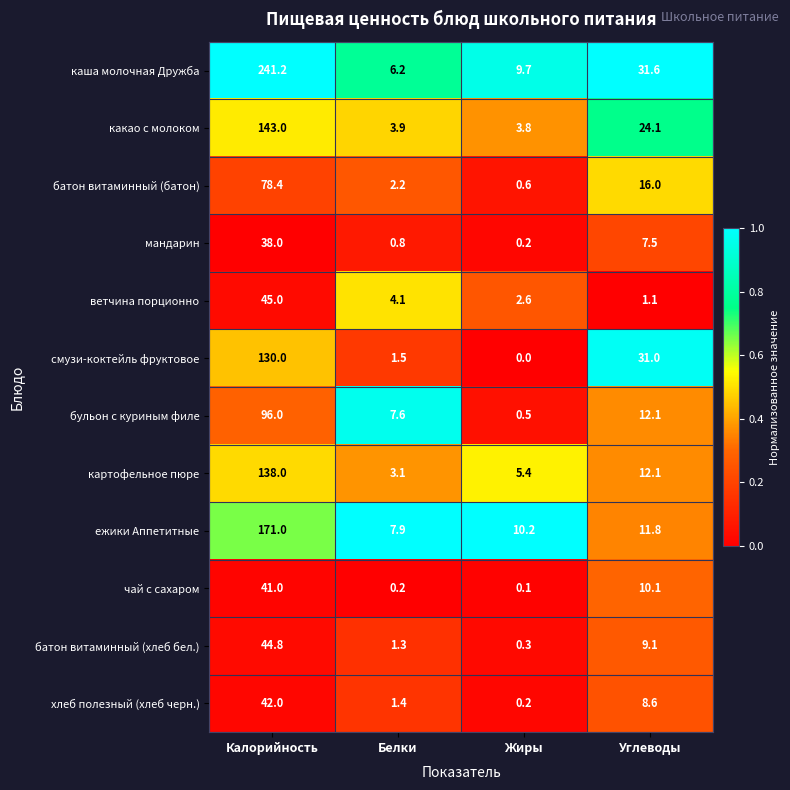

Where does the чай с сахаром series first go above 10?

Калорийность